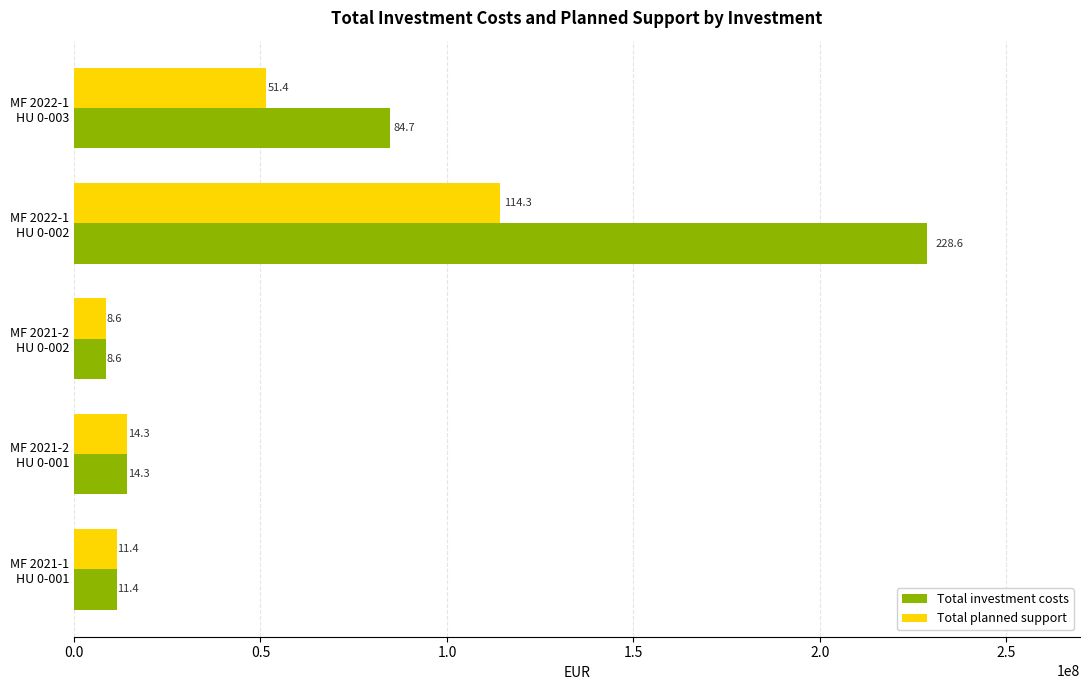

At how many categories does at least one series exceed 11648802?

3